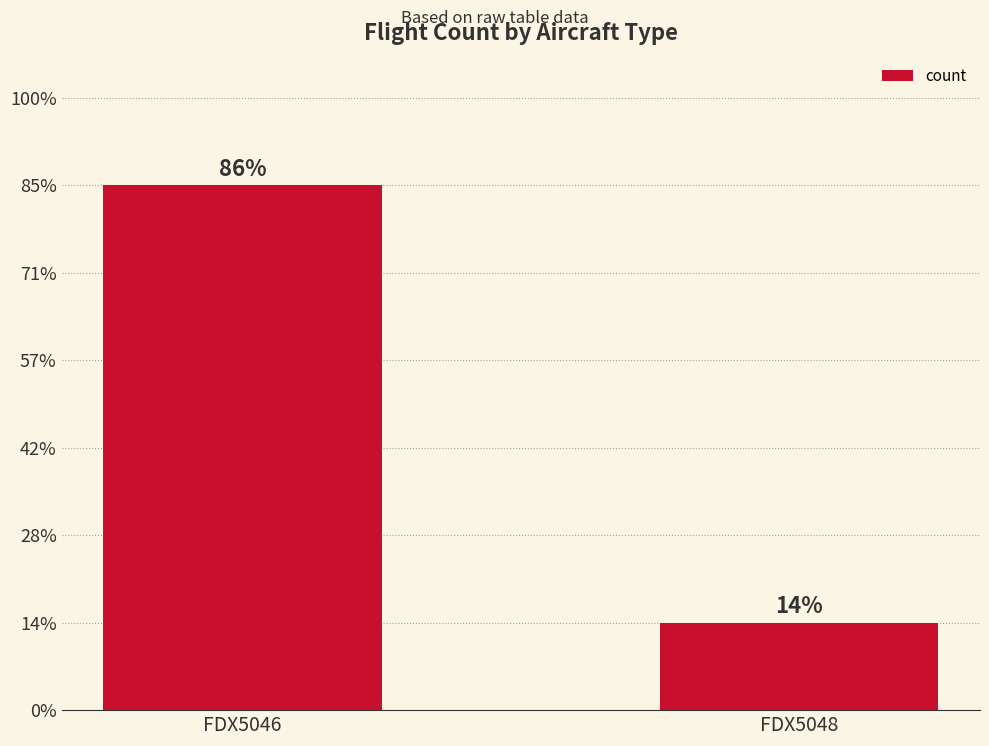

What is the sum of all values?

7